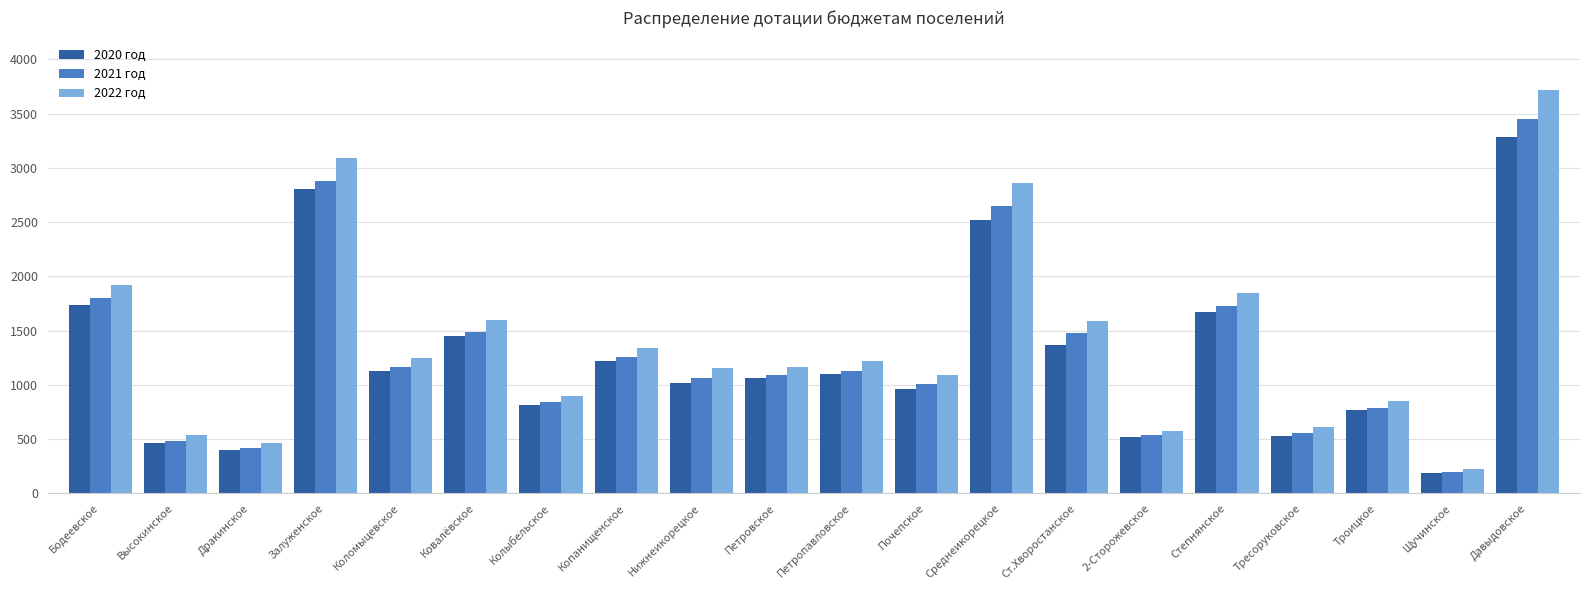

True or false: 2021 год has a value of 536 at 2-Сторожевское.

True